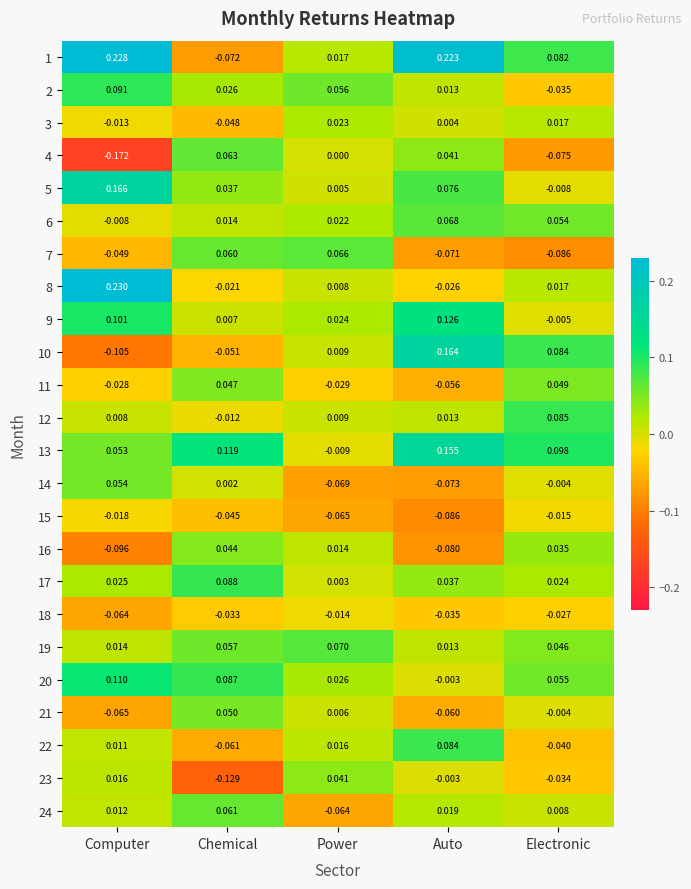

At which label does 24 reach its peak?

Chemical